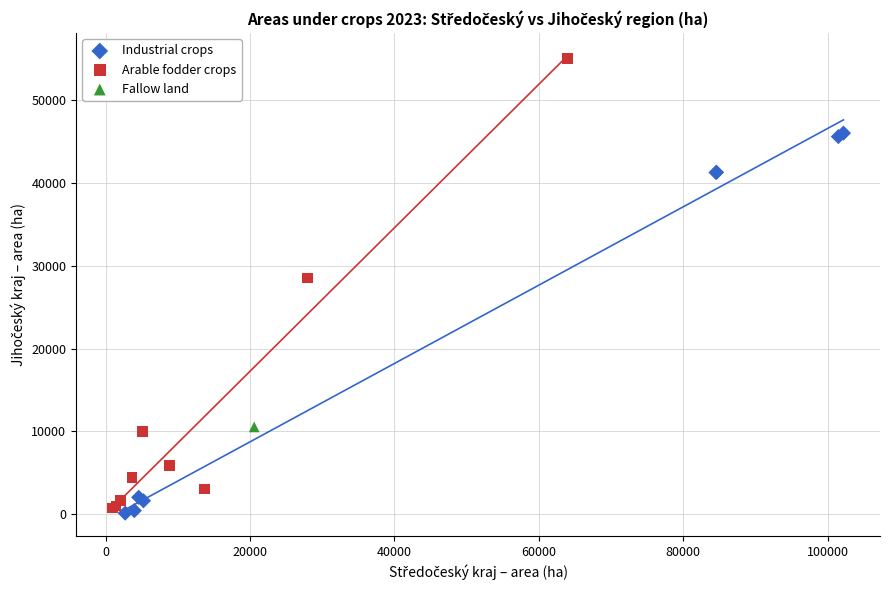

What are all the series names shown in the legend?

Industrial crops, Arable fodder crops, Fallow land